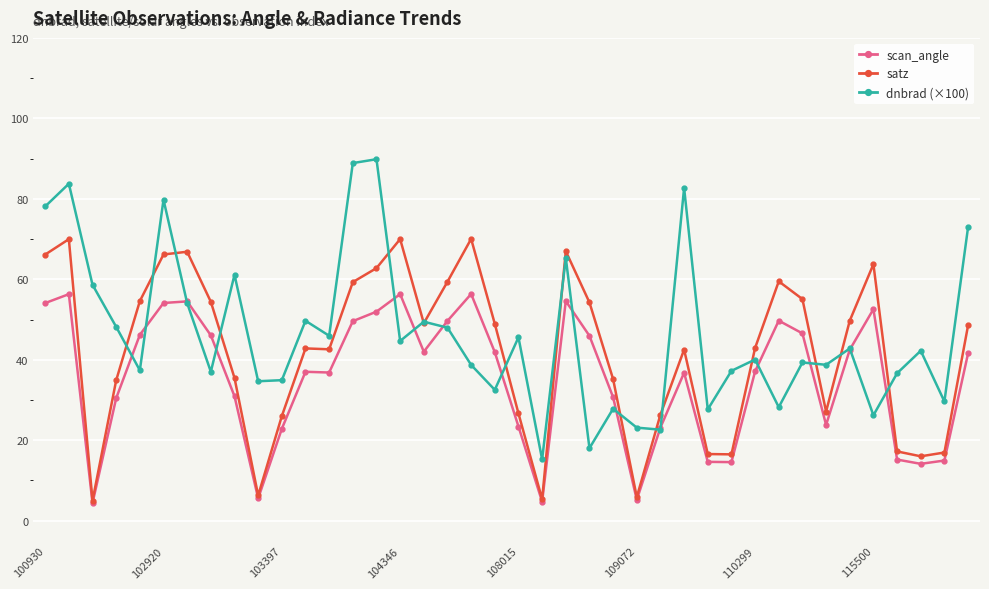

Rank the series by their average value, from lowest to highest.

scan_angle, satz, dnbrad (×100)